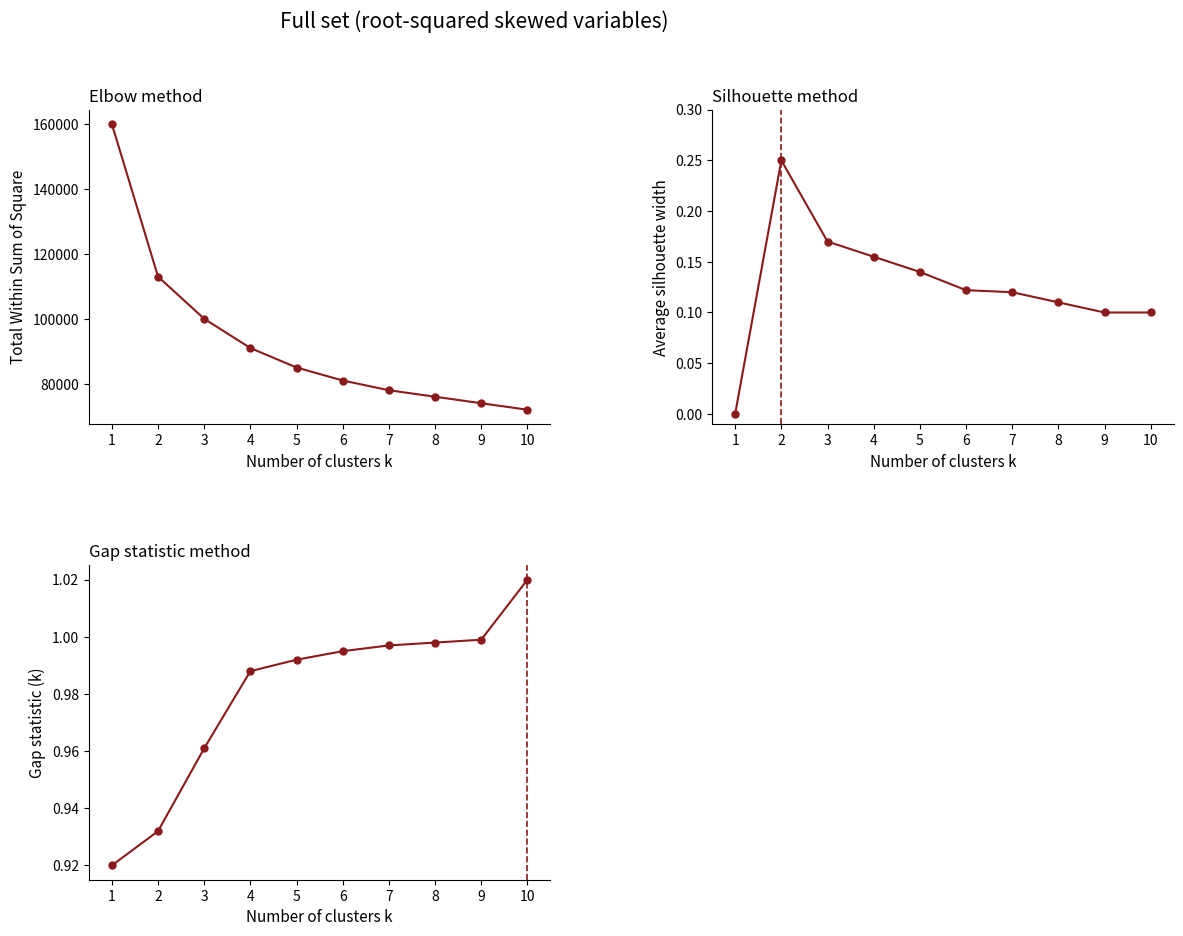

What is the average value of the Silhouette series?

0.1